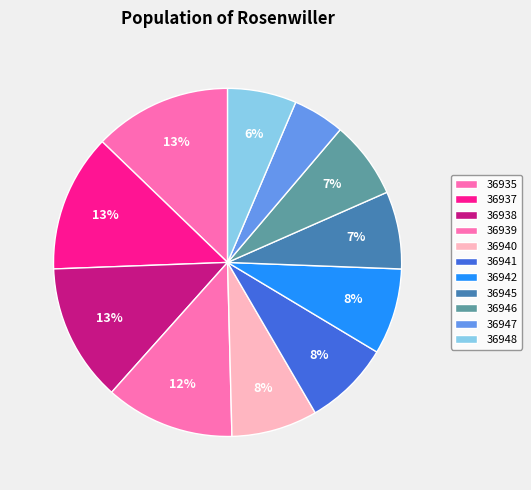

How many slices are in this pie chart?

11